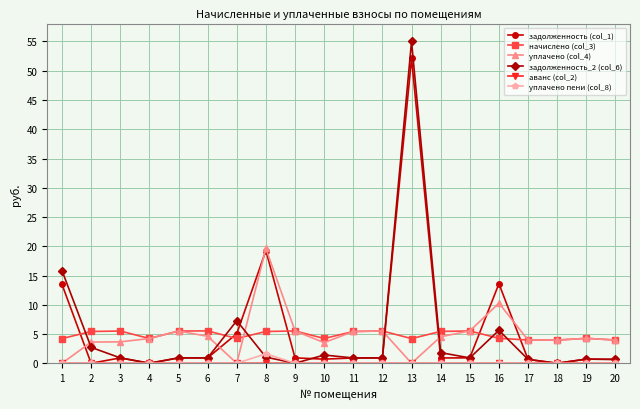

What is the spread (max minus min) of values at 7?

7.3